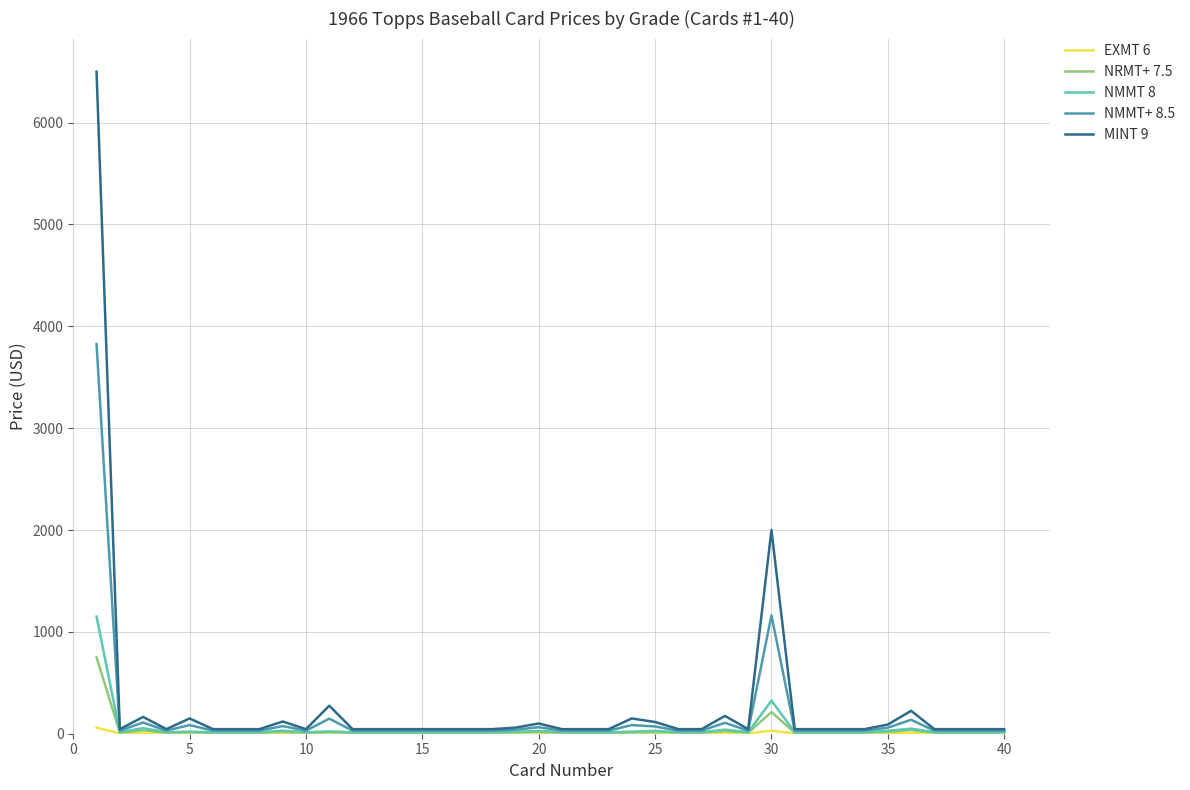

Which series has the widest spread of values?

MINT 9